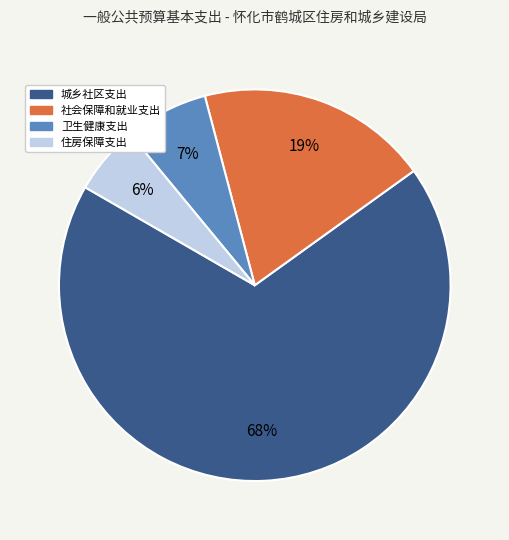

Between 住房保障支出 and 城乡社区支出, which is larger?

城乡社区支出